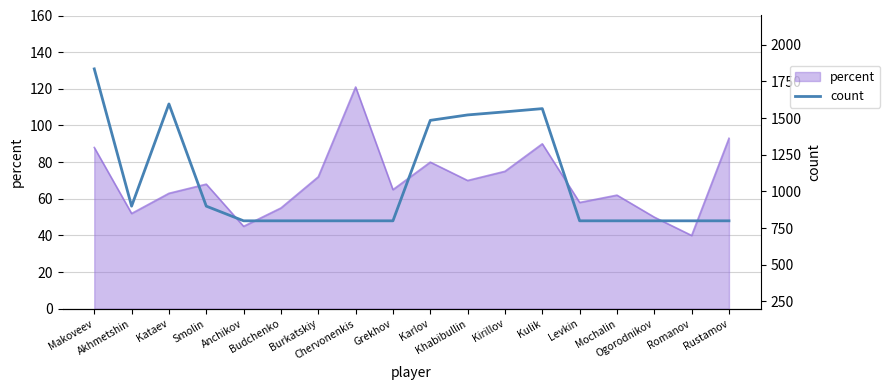

What is the highest value of the count series?

1836